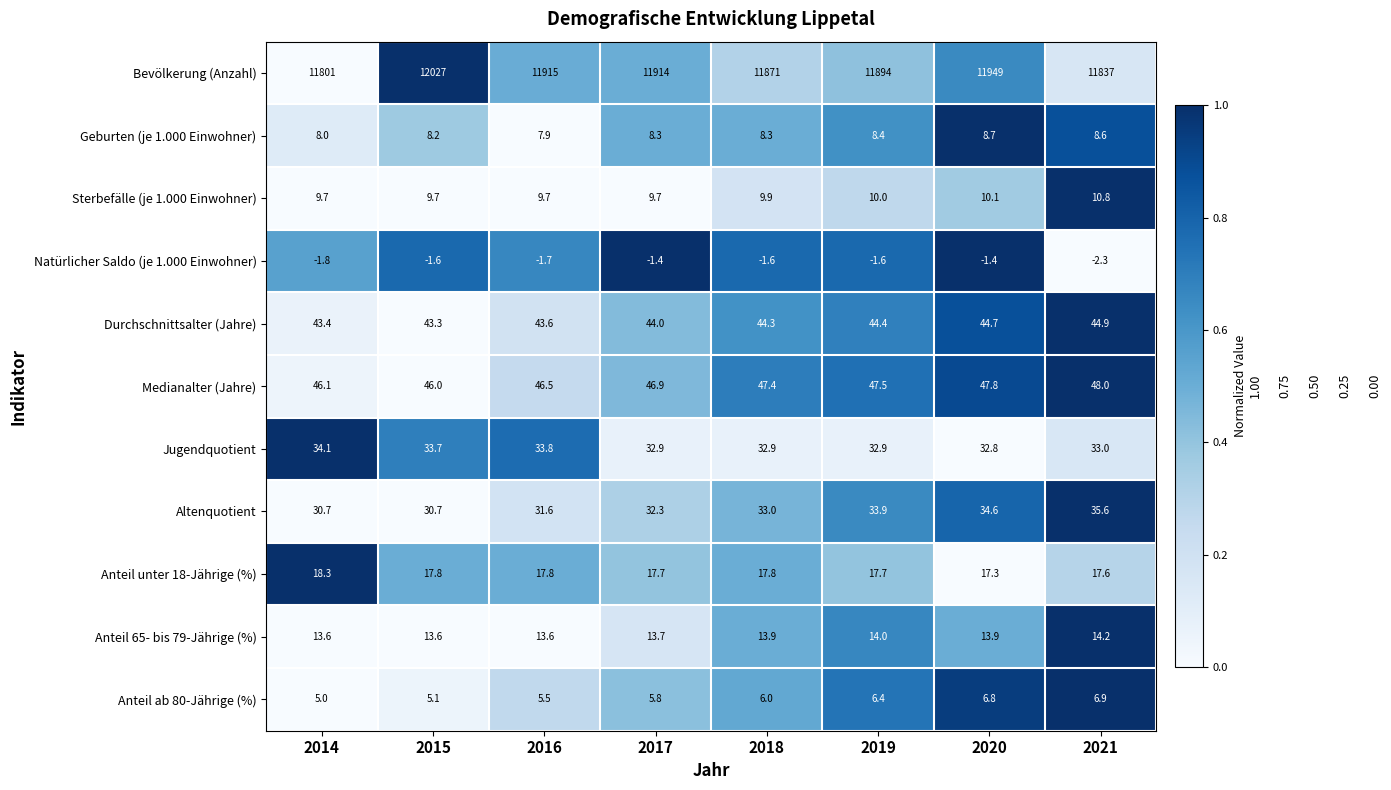

At which category is the sum across all series the highest?

2015